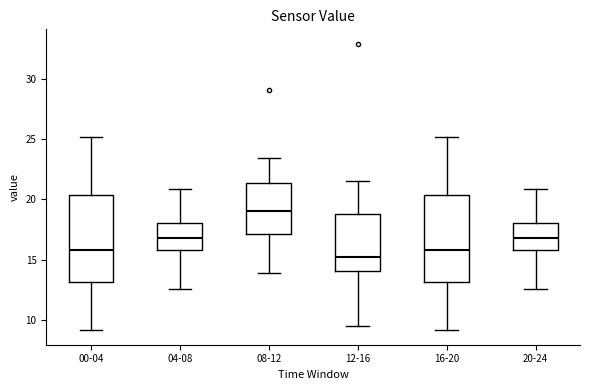

Where does the upper whisker of the box for 08-12 end on the y-axis? The values are not printed on the chart, so give them approximately, as read against the axis.

23.5